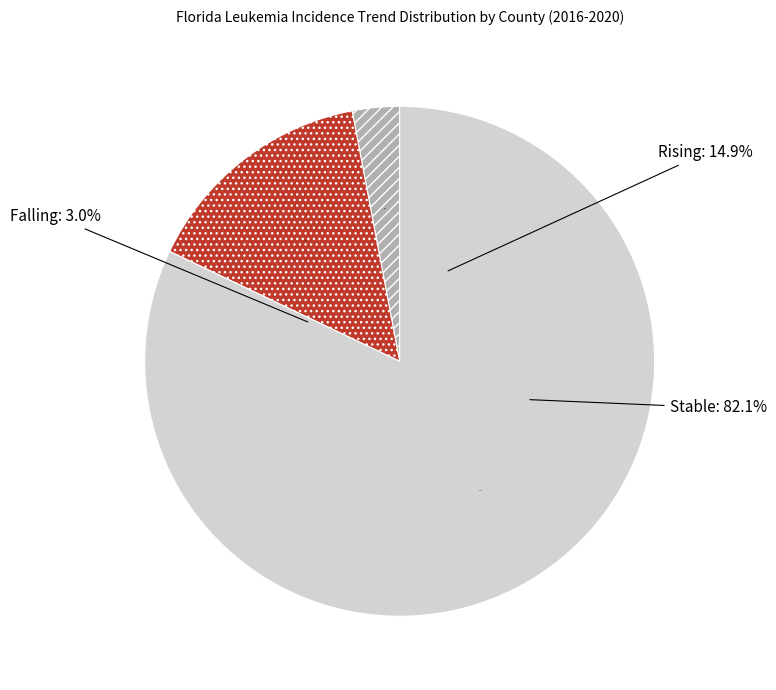

Count the number of slices in the pie.

3